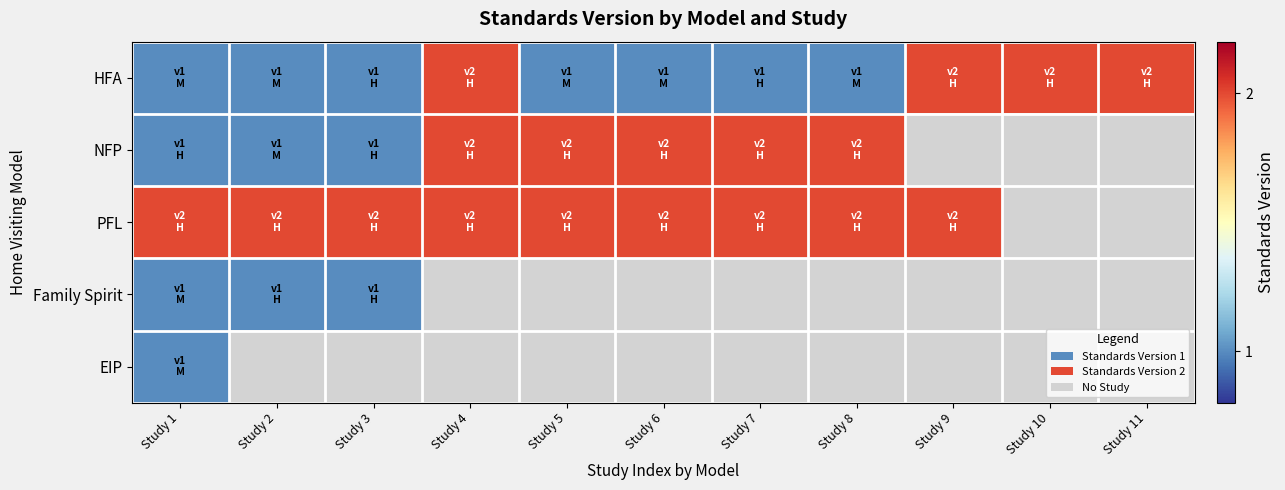

What is the maximum value for HFA?

2.0